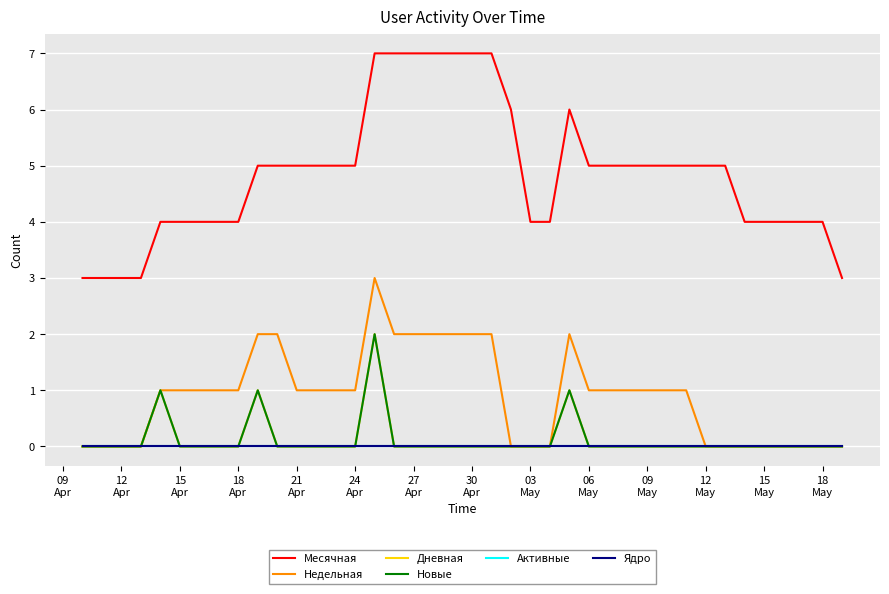

Reading left to right, list all the values displayed in this chart.

Месячная: 3	3	3	3	4	4	4	4	4	5	5	5	5	5	5	7	7	7	7	7	7	7	6	4	4	6	5	5	5	5	5	5	5	5	4	4	4	4	4	3
Недельная: 0	0	0	0	1	1	1	1	1	2	2	1	1	1	1	3	2	2	2	2	2	2	0	0	0	2	1	1	1	1	1	1	0	0	0	0	0	0	0	0
Дневная: 0	0	0	0	1	0	0	0	0	1	0	0	0	0	0	2	0	0	0	0	0	0	0	0	0	1	0	0	0	0	0	0	0	0	0	0	0	0	0	0
Новые: 0	0	0	0	1	0	0	0	0	1	0	0	0	0	0	2	0	0	0	0	0	0	0	0	0	1	0	0	0	0	0	0	0	0	0	0	0	0	0	0
Активные: 0	0	0	0	0	0	0	0	0	0	0	0	0	0	0	0	0	0	0	0	0	0	0	0	0	0	0	0	0	0	0	0	0	0	0	0	0	0	0	0
Ядро: 0	0	0	0	0	0	0	0	0	0	0	0	0	0	0	0	0	0	0	0	0	0	0	0	0	0	0	0	0	0	0	0	0	0	0	0	0	0	0	0